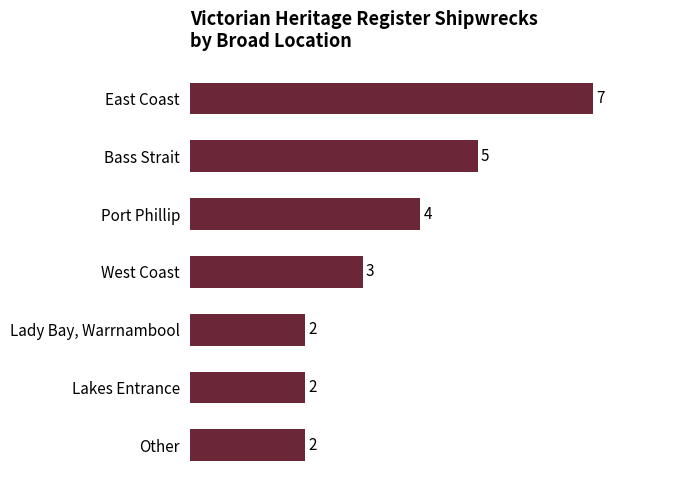

Approximately how many times larger is the value at Lakes Entrance compared to East Coast?

0.3